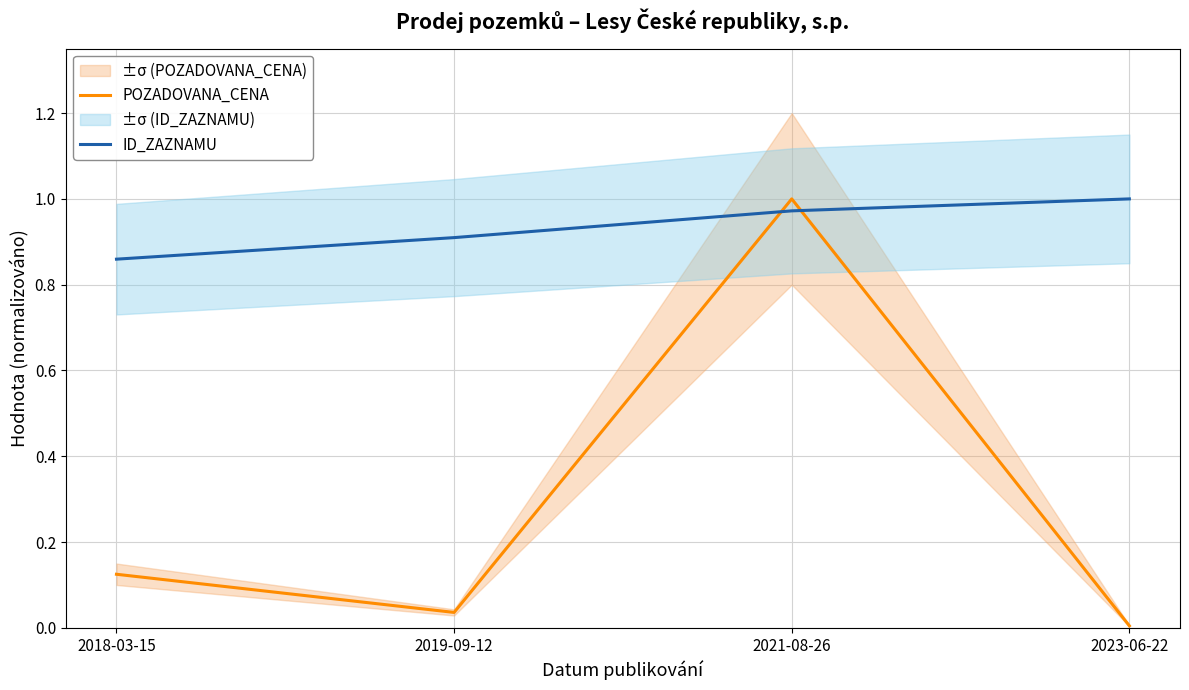

Rank the series by their maximum value, from highest to lowest.

POZADOVANA_CENA, ID_ZAZNAMU